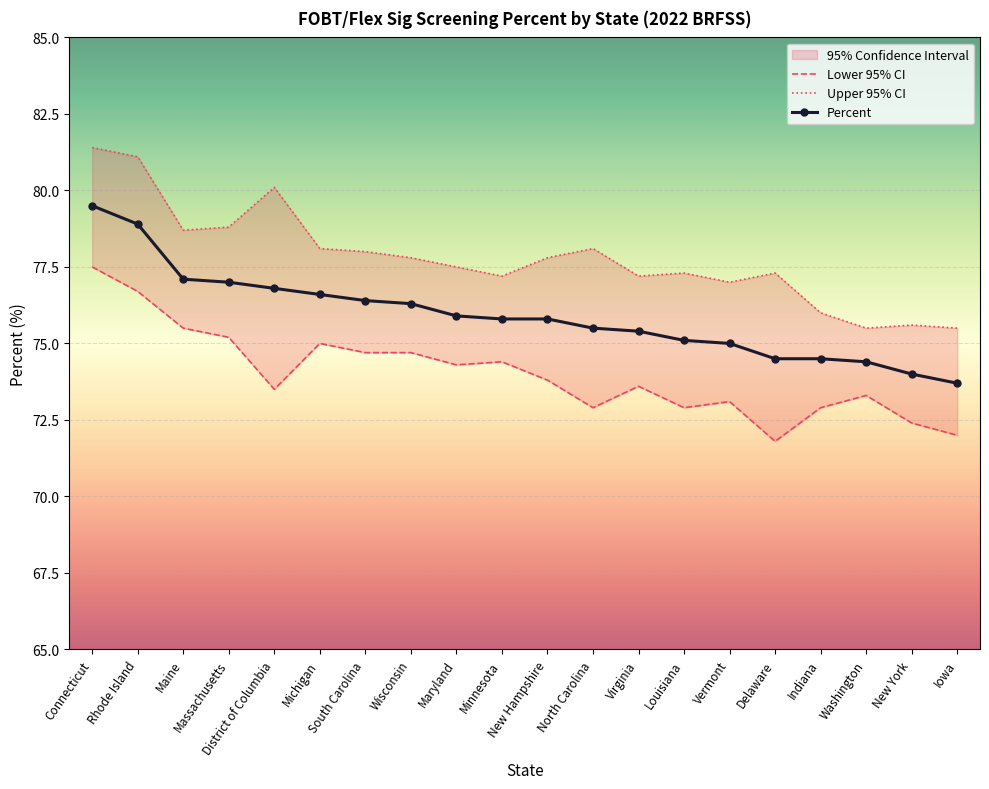

Where is the first local minimum for Upper 95% CI?

Maine